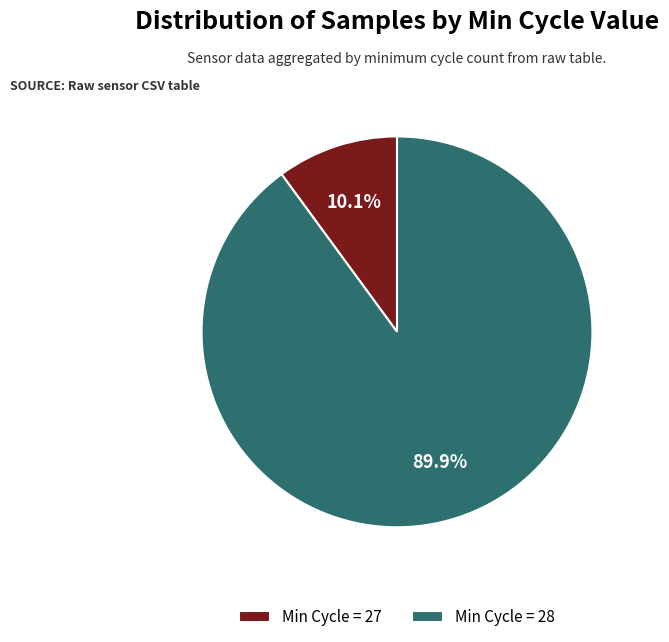

Does any single category account for the majority?

Yes